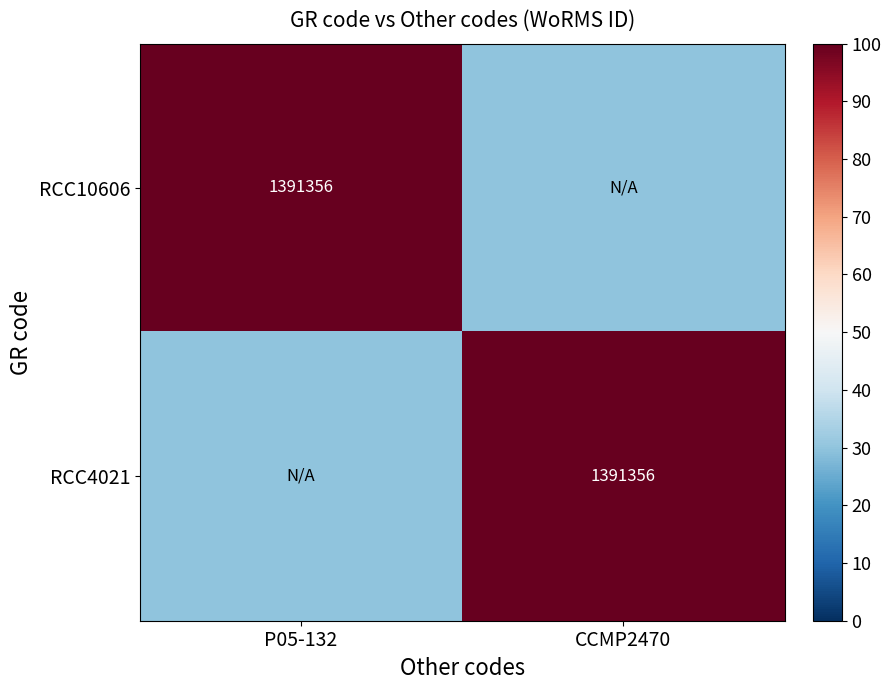

The value of RCC4021 at CCMP2470 is 2119281. True or false?

False